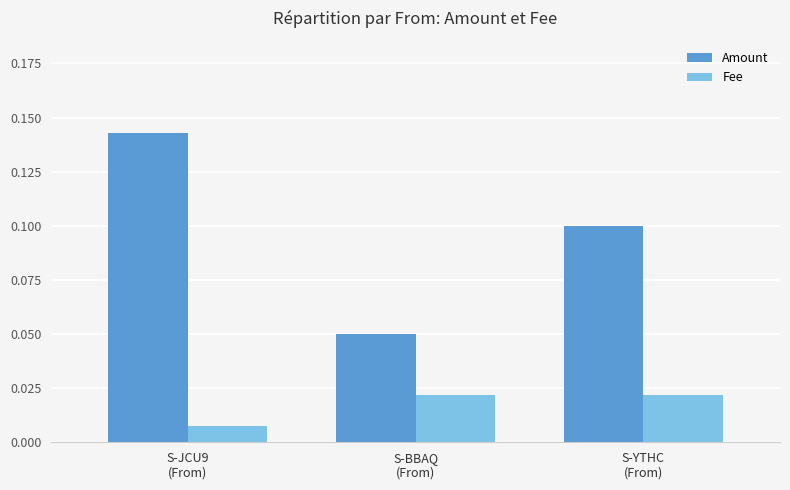

Does the chart contain any negative values?

No